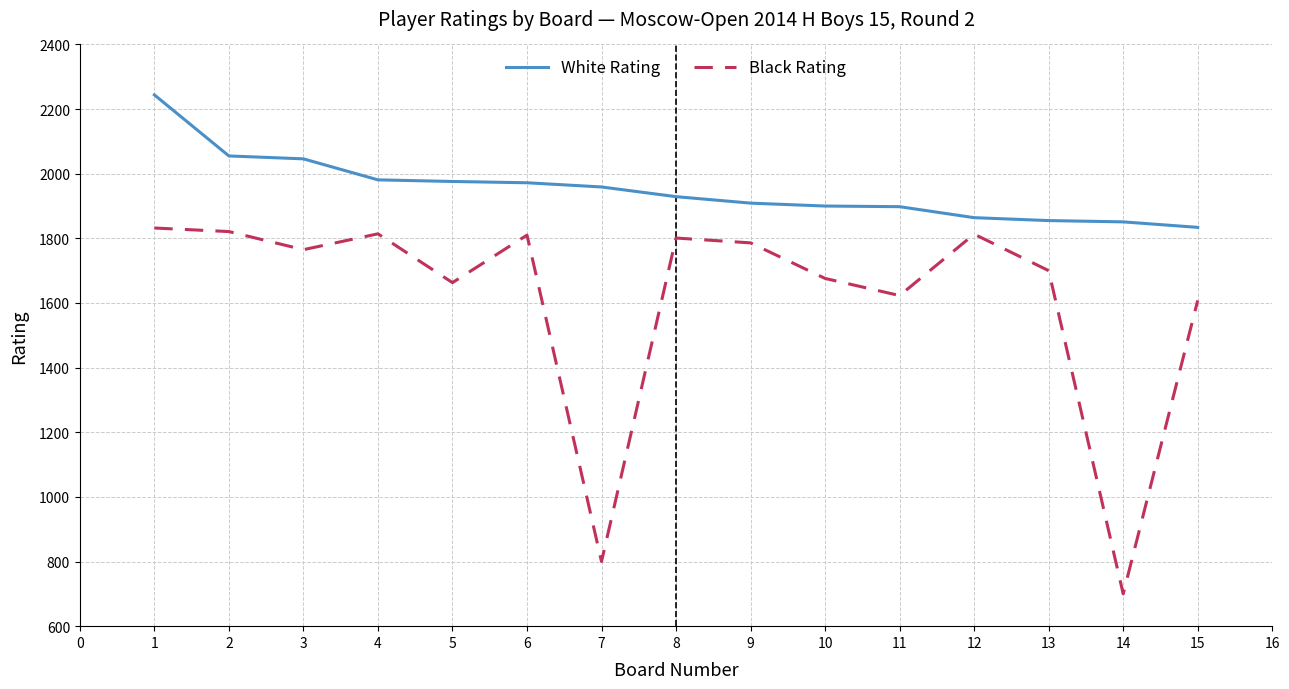

True or false: Black Rating and White Rating intersect in this chart.

False